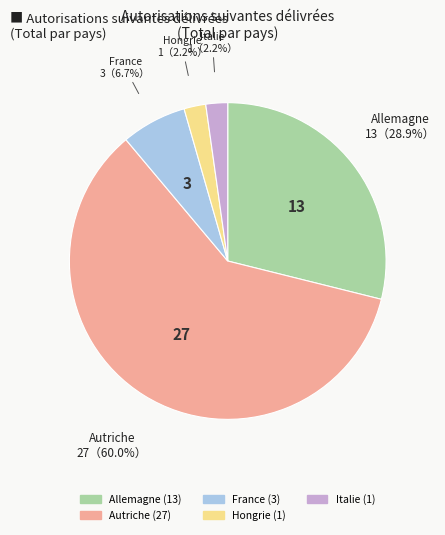

Does any single category account for the majority?

Yes